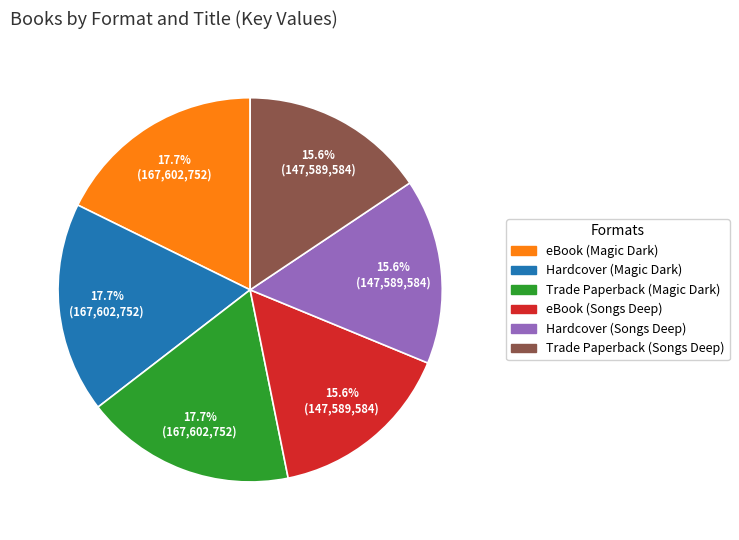

Does Hardcover (Songs Deep) represent more than half of the total?

No